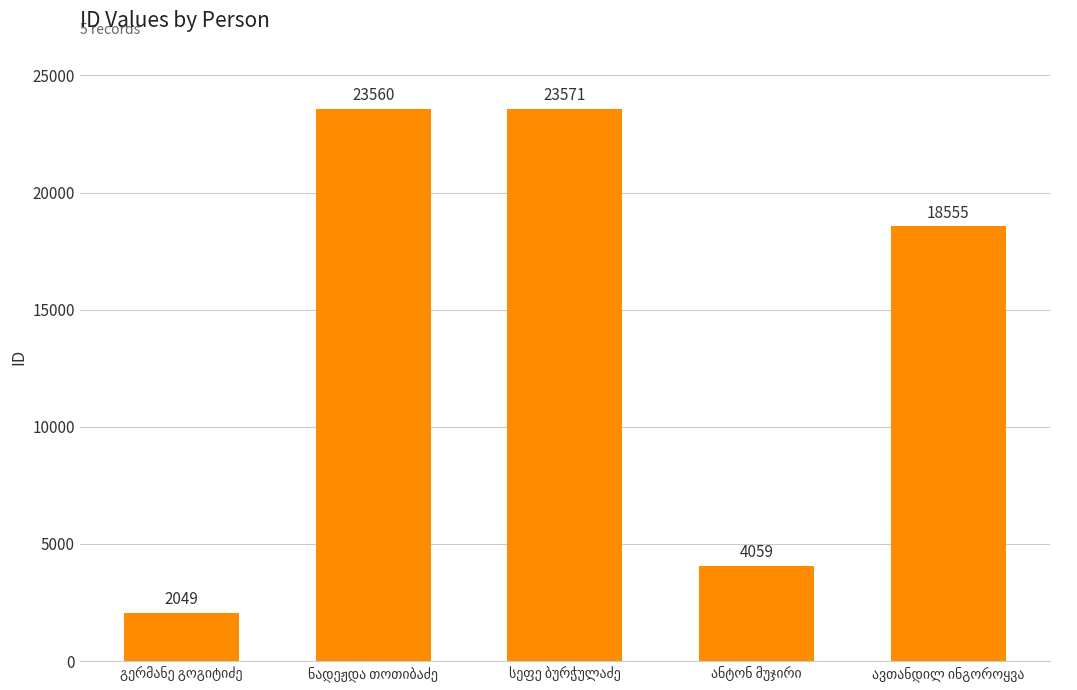

What is the smallest value displayed?

2049